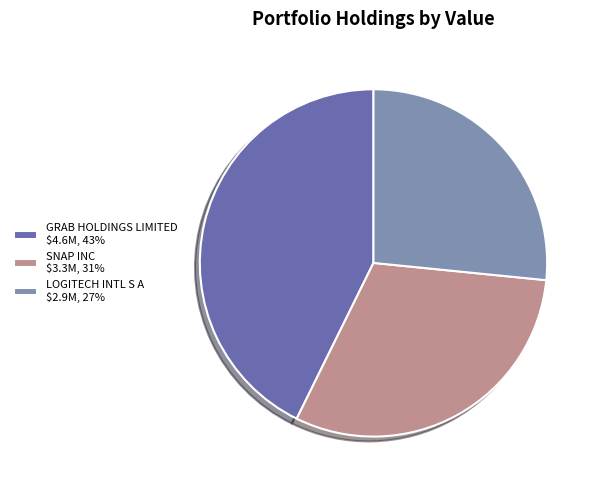

Is it true that LOGITECH INTL S A $2.9M, 27% is 27% of the pie?

True